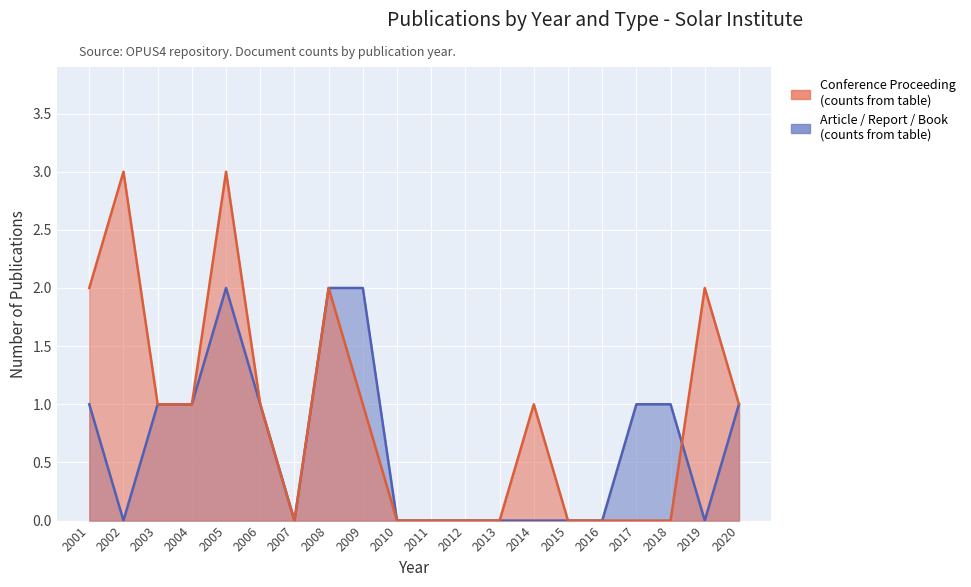

After their last crossing, which series has the higher values: Article / Report / Book or Conference Proceeding?

Conference Proceeding